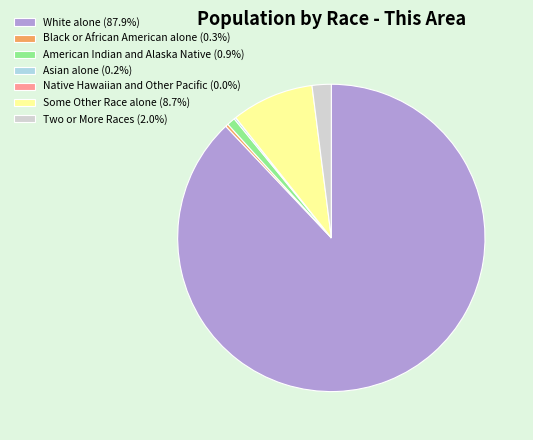

Which slice represents more than half of the pie?

White alone